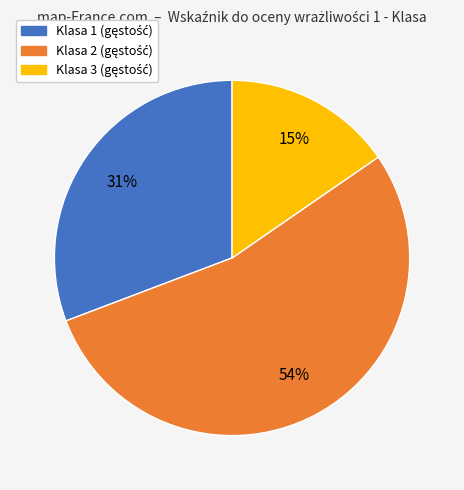

Between Klasa 2 and Klasa 3, which is larger?

Klasa 2